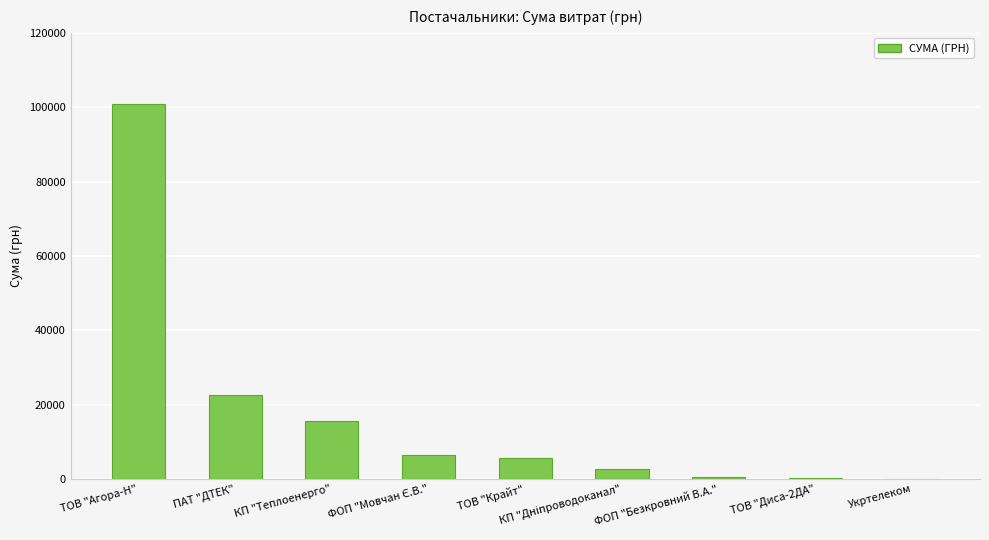

What is the sum of the values at ТОВ "Крайт" and ПАТ "ДТЕК"?

28404.6